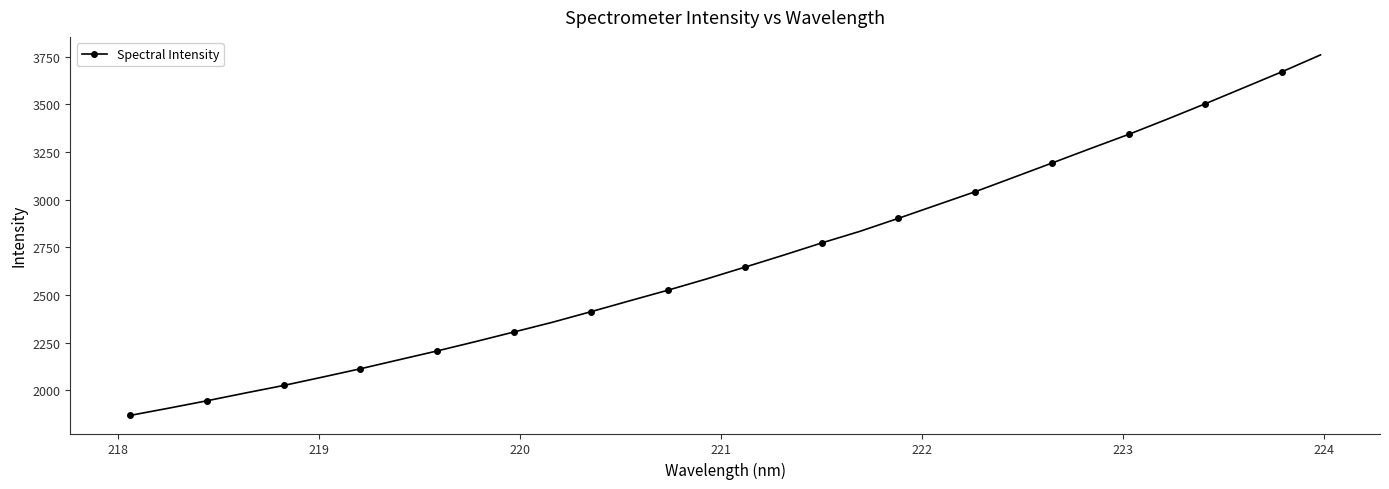

What is the difference between the maximum and minimum values?

1889.8